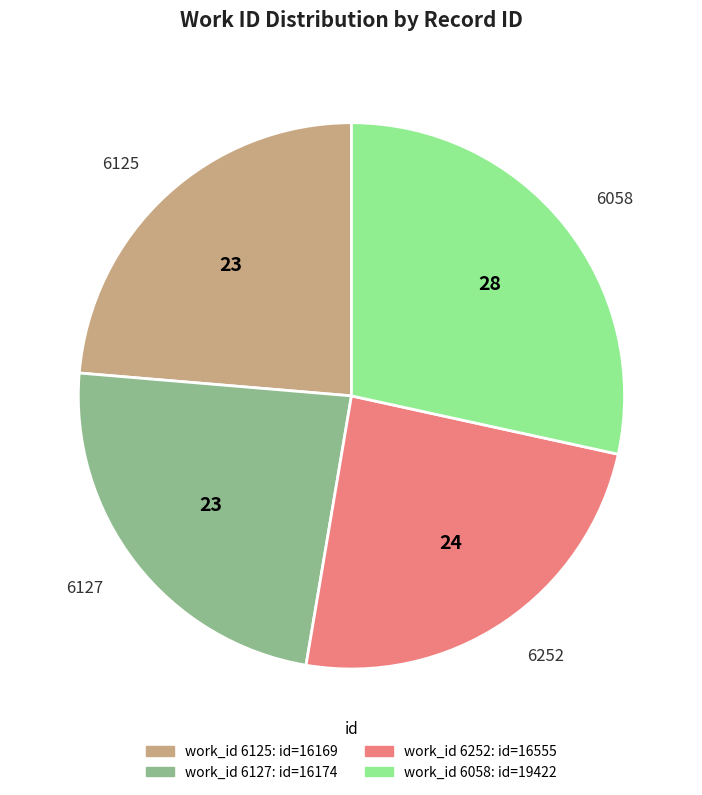

Does any single category account for the majority?

No